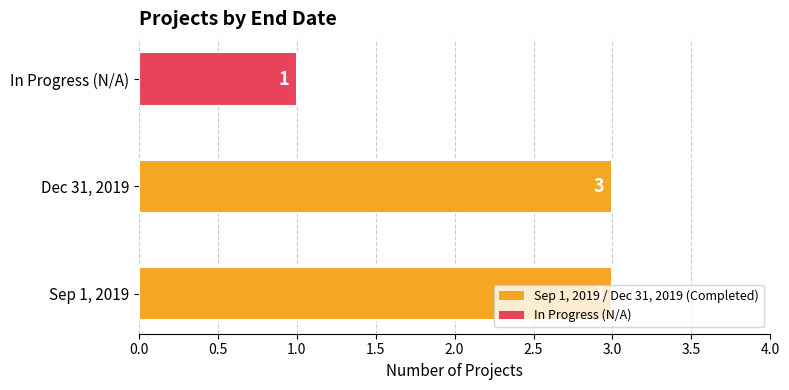

What is the difference between the maximum and minimum values?

2